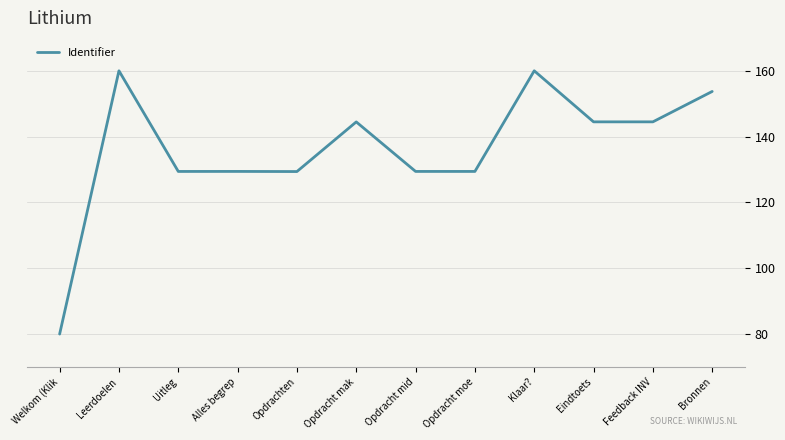

True or false: the data has more than 0 interior local peaks.

True